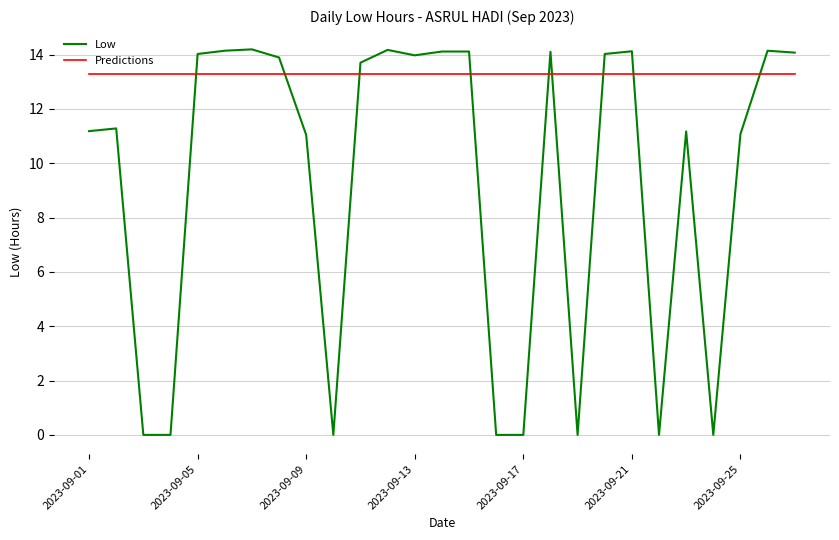

What is the maximum value for Predictions?

13.3